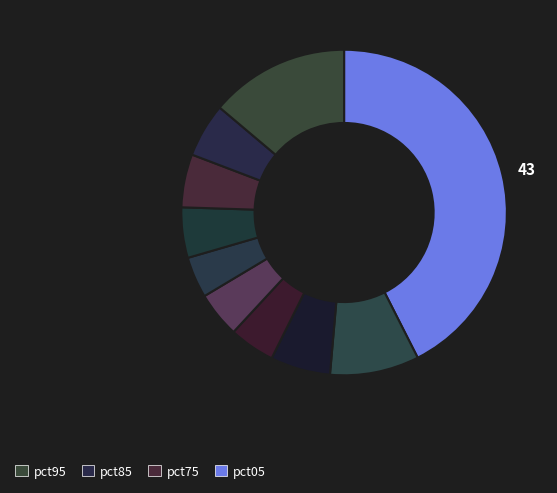

Count the number of slices in the pie.

10